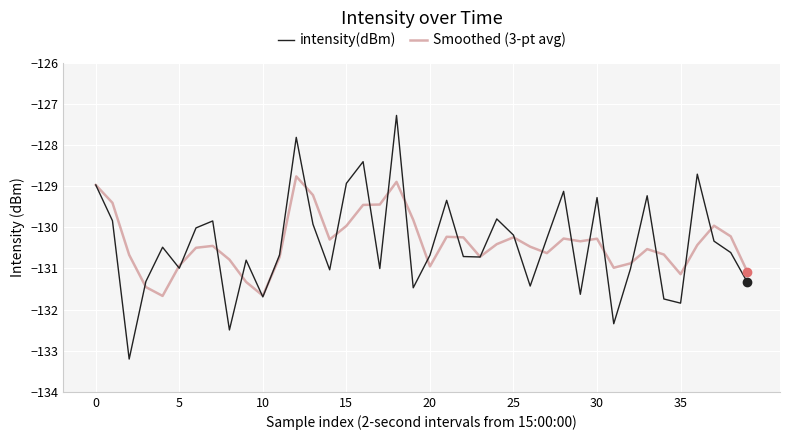

What is the maximum value for intensity(dBm)?

-127.3